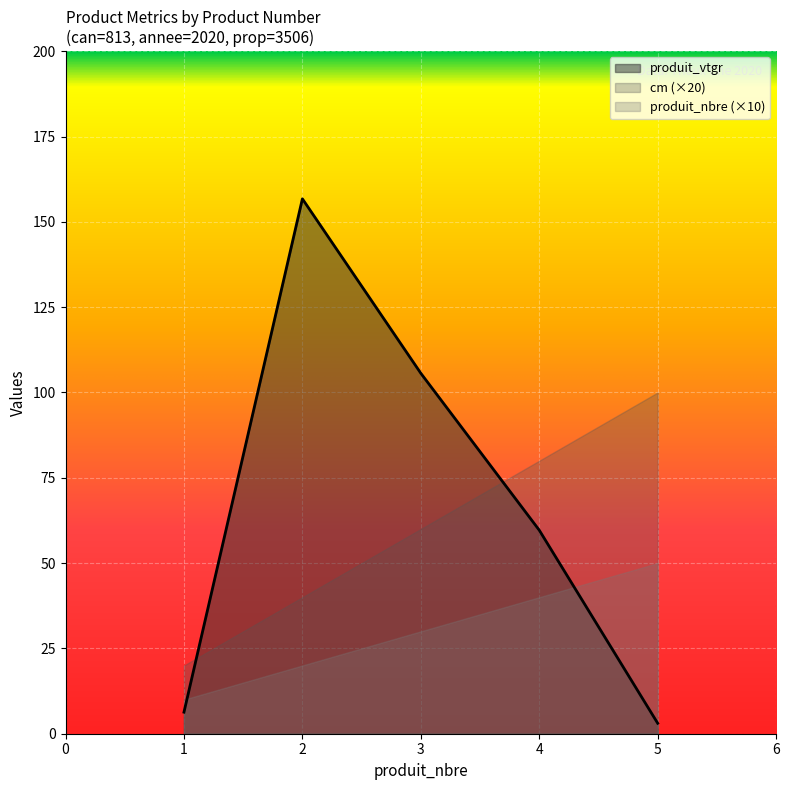

Count the number of data series in this chart.

3